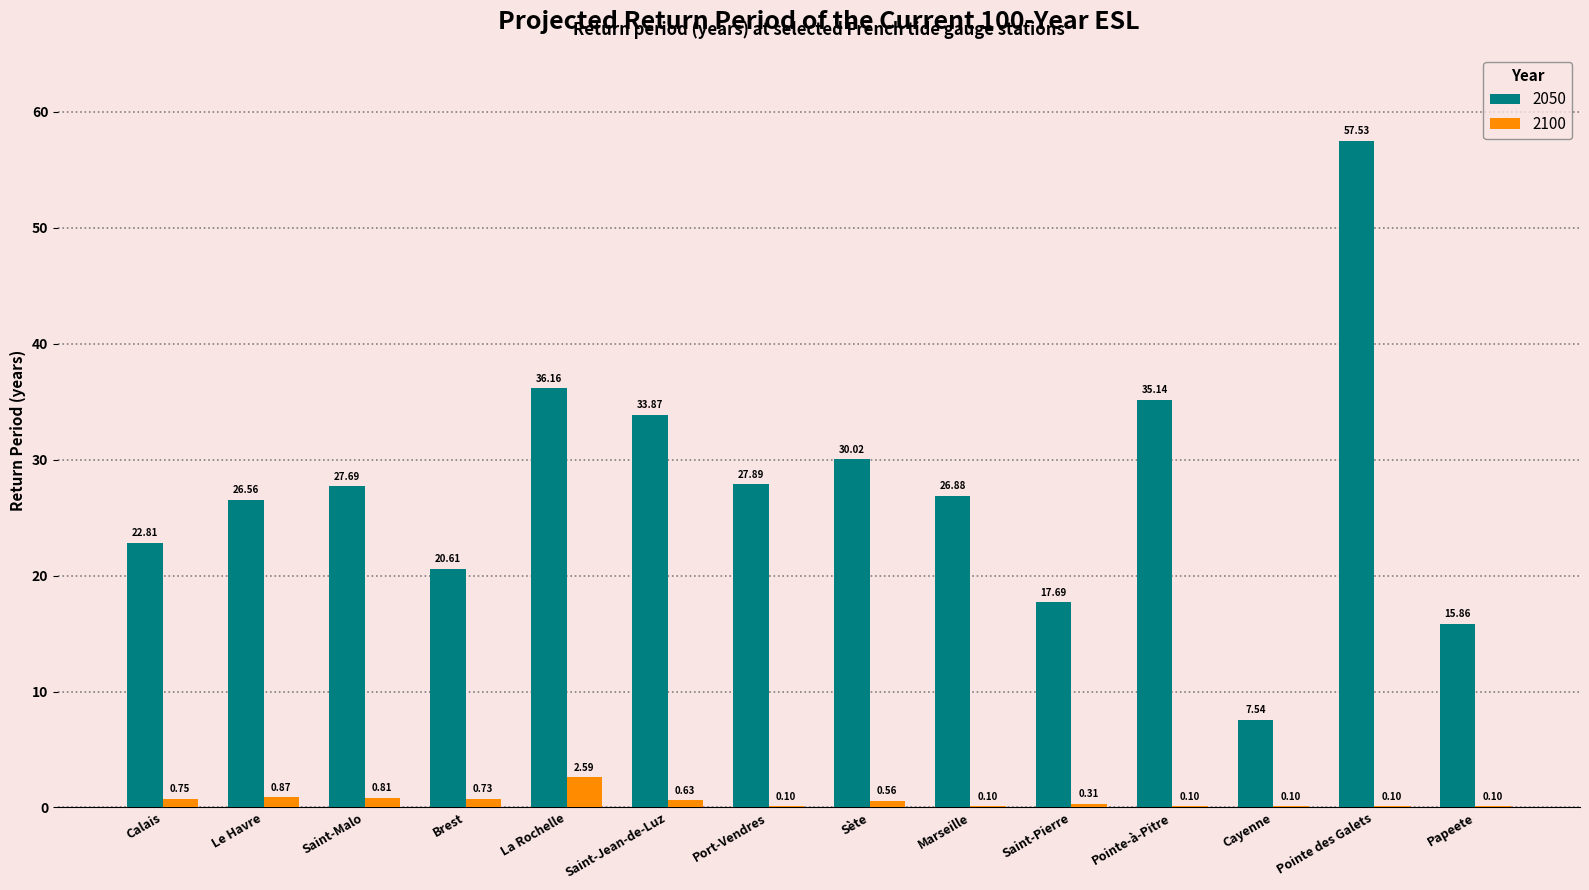

What is the sum of the 2100 values at Le Havre and Saint-Malo?

1.7